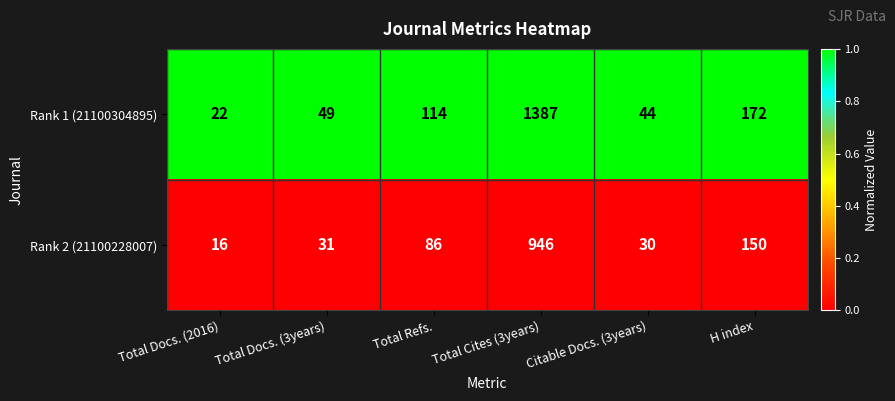

At which category is the sum across all series the highest?

Total Cites (3years)